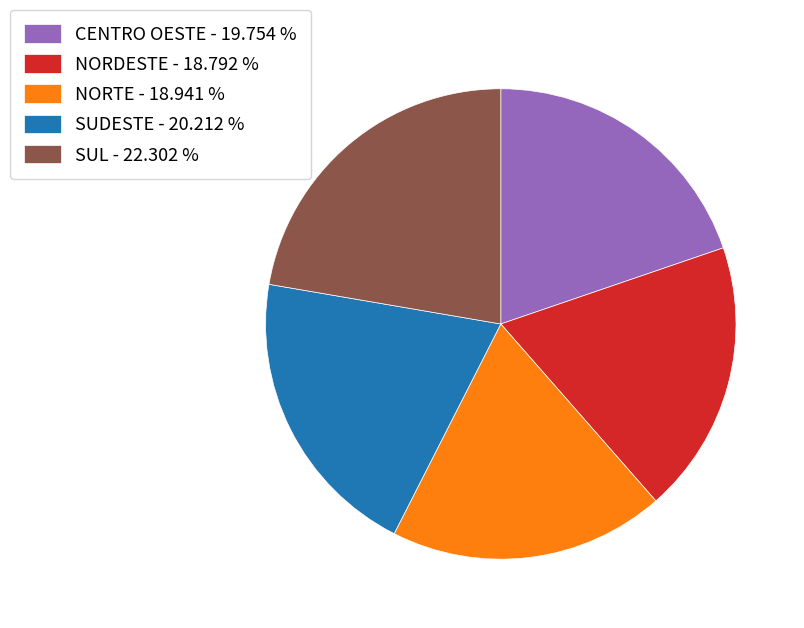

The SUDESTE slice represents 20% of the pie. True or false?

True